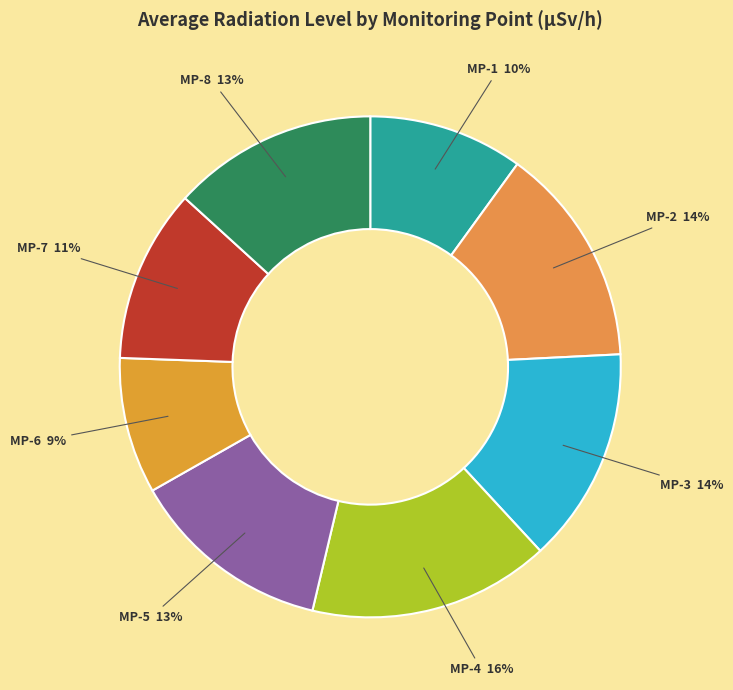

Count the number of slices in the pie.

8